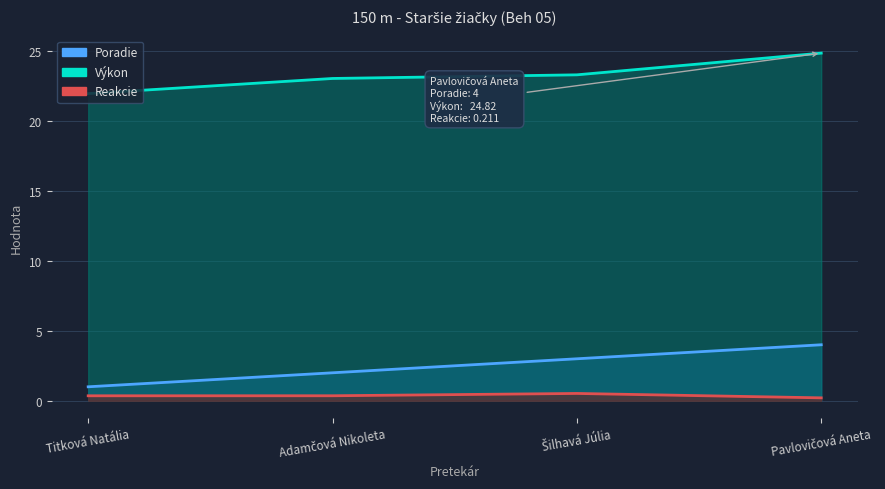

What is the difference between the maximum and minimum values in the Výkon series?

2.9